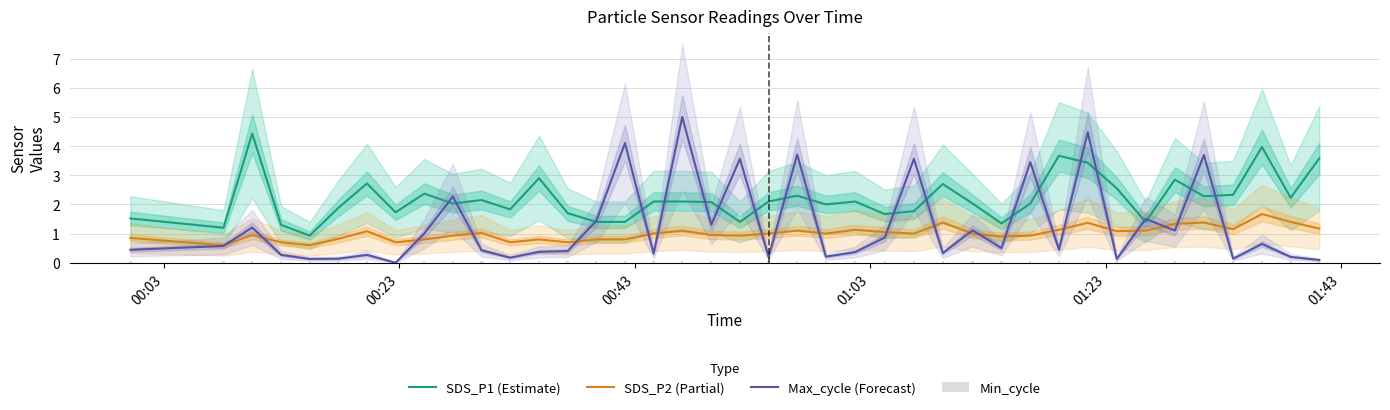

Reading left to right, extract all data points from this chart.

SDS_P1 (Estimate): 1.5	1.2	4.4	1.3	0.9	1.9	2.7	1.7	2.4	2.0	2.1	1.8	2.9	1.7	1.4	1.4	2.1	2.1	2.1	1.4	2.1	2.3	2.0	2.1	1.7	1.8	2.7	2.0	1.4	2.0	3.7	3.4	2.5	1.4	2.9	2.3	2.3	4.0	2.2	3.6
SDS_P2 (Partial): 0.8	0.6	0.9	0.7	0.6	0.8	1.1	0.7	0.8	0.9	1.0	0.7	0.8	0.7	0.8	0.8	1.0	1.1	0.9	0.9	1.0	1.1	1.0	1.1	1.1	1.0	1.4	1.0	0.9	0.9	1.1	1.4	1.1	1.1	1.3	1.4	1.1	1.7	1.4	1.2
Max_cycle (Forecast): 0.4	0.6	1.2	0.3	0.1	0.1	0.3	0.0	1.0	2.3	0.4	0.2	0.4	0.4	1.4	4.1	0.3	5.0	1.3	3.6	0.2	3.7	0.2	0.4	0.9	3.6	0.3	1.1	0.5	3.5	0.5	4.5	0.1	1.5	1.1	3.7	0.1	0.6	0.2	0.1
Min_cycle: 0.1	0.1	0.1	0.1	0.1	0.1	0.1	0.1	0.1	0.1	0.1	0.1	0.1	0.1	0.1	0.1	0.1	0.1	0.1	0.1	0.1	0.1	0.1	0.1	0.1	0.1	0.1	0.1	0.1	0.1	0.1	0.1	0.1	0.1	0.1	0.1	0.1	0.1	0.1	0.1